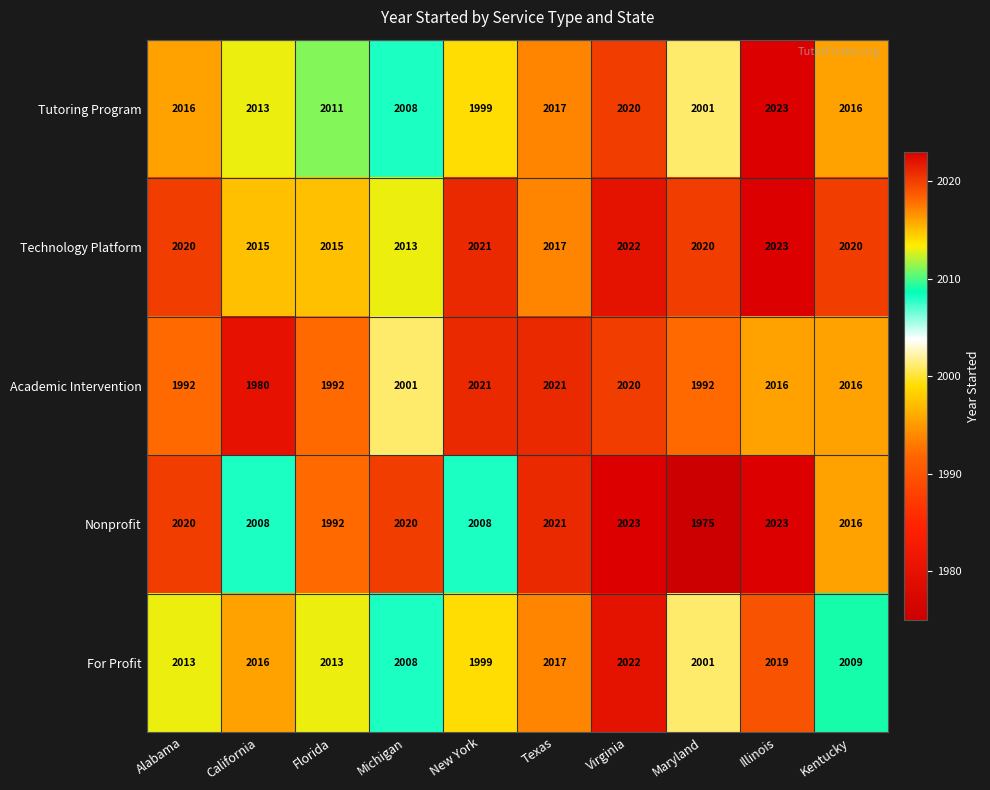

What is the maximum value shown in the chart?

2023